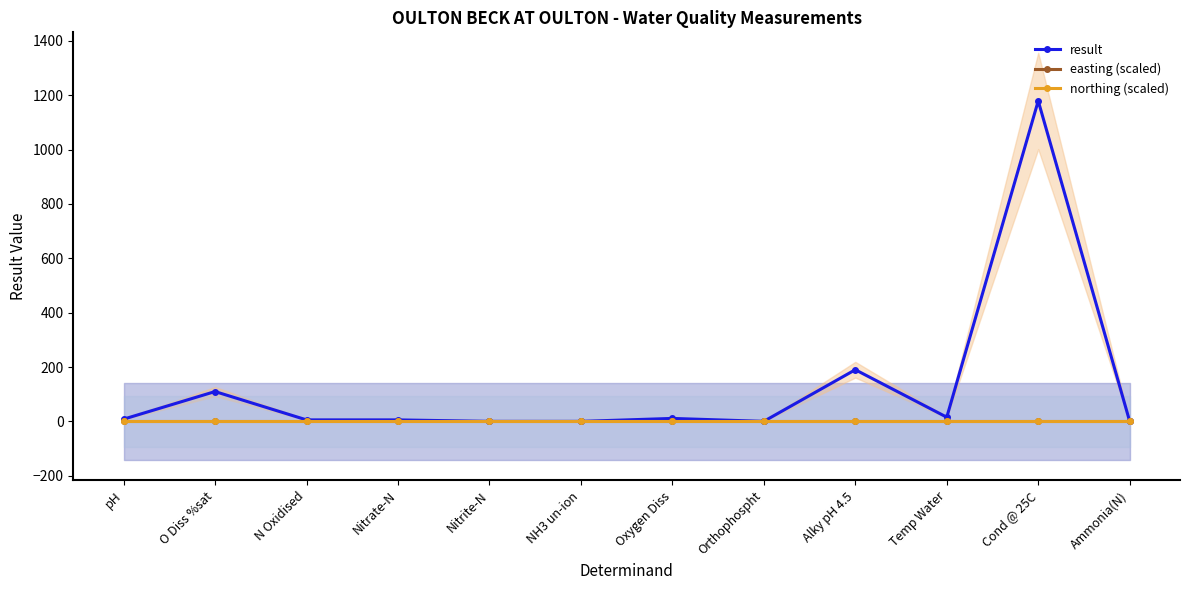

True or false: easting (scaled) has more than 0 points higher than both neighbors.

False